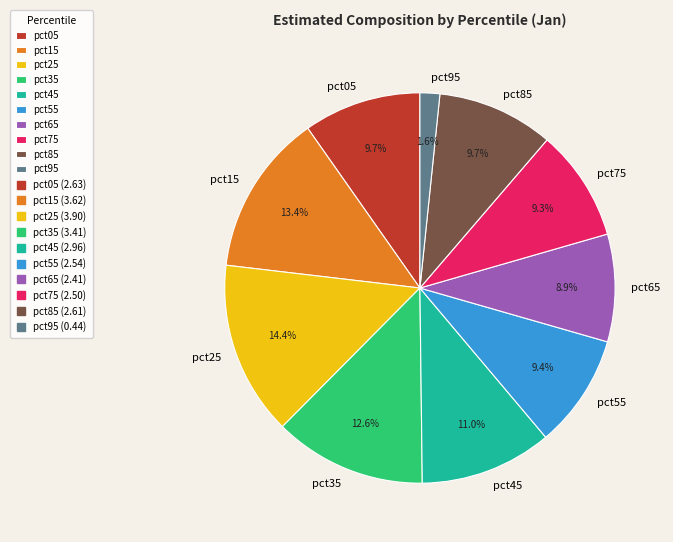

How much of the chart is everything except pct85?

90.3%